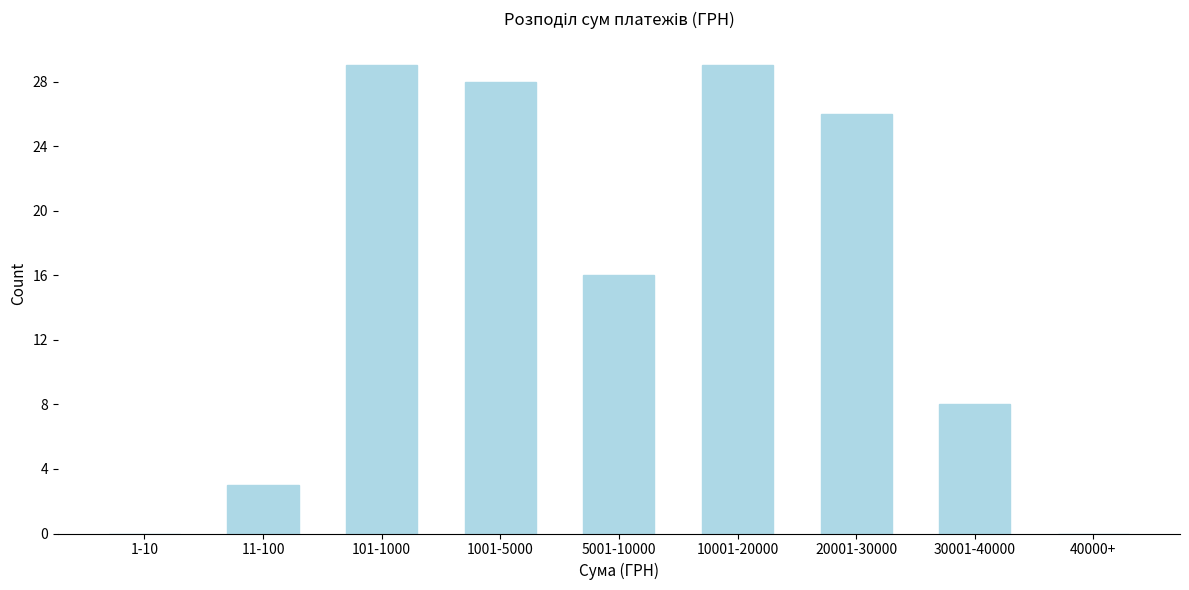

Reading left to right, list all the values displayed in this chart.

1-10=0	11-100=3	101-1000=29	1001-5000=28	5001-10000=16	10001-20000=29	20001-30000=26	30001-40000=8	40000+=0